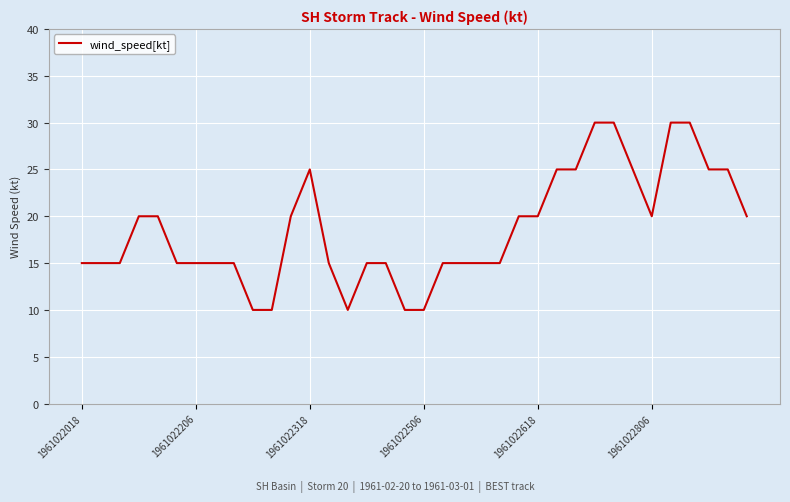

What is the maximum value shown in the chart?

30